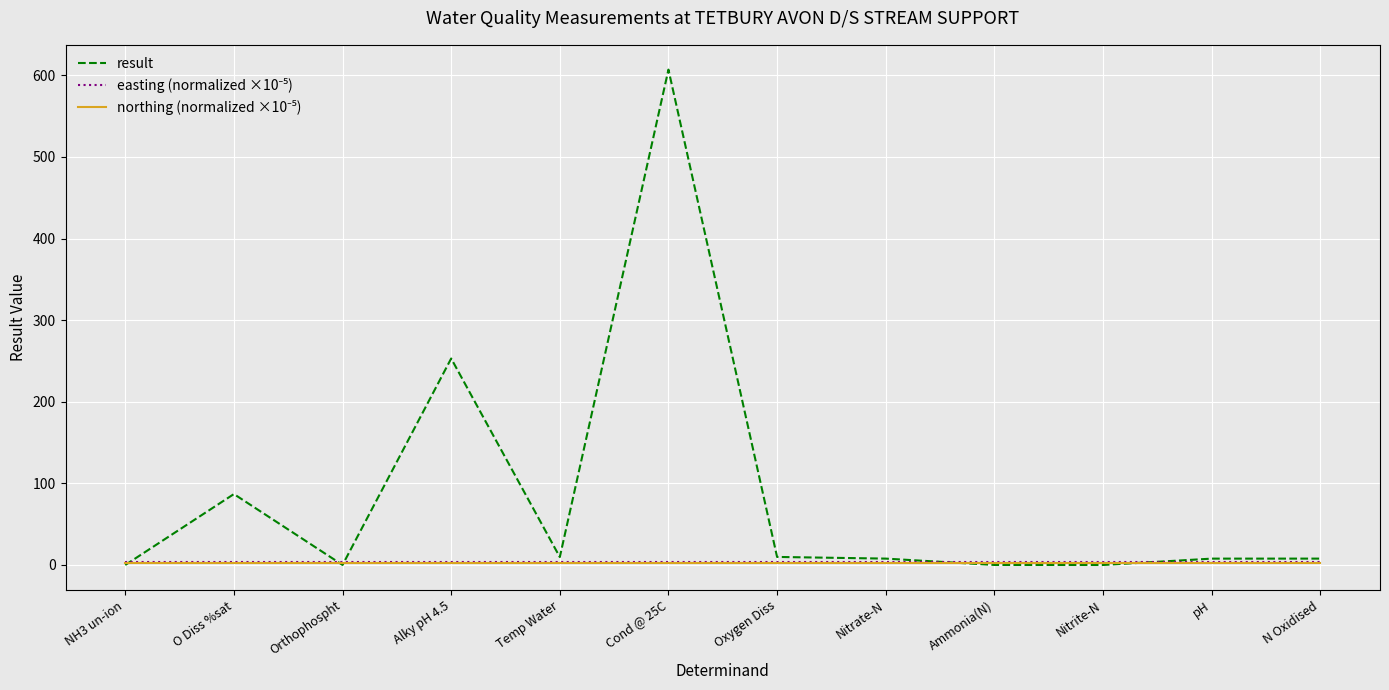

At which category is the sum across all series the highest?

Cond @ 25C